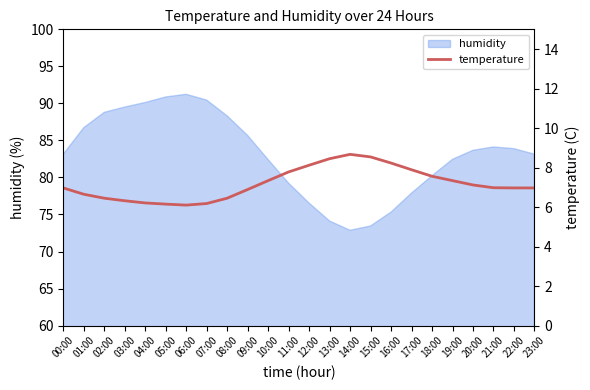

The value of humidity at 10:00 is 116.0. True or false?

False